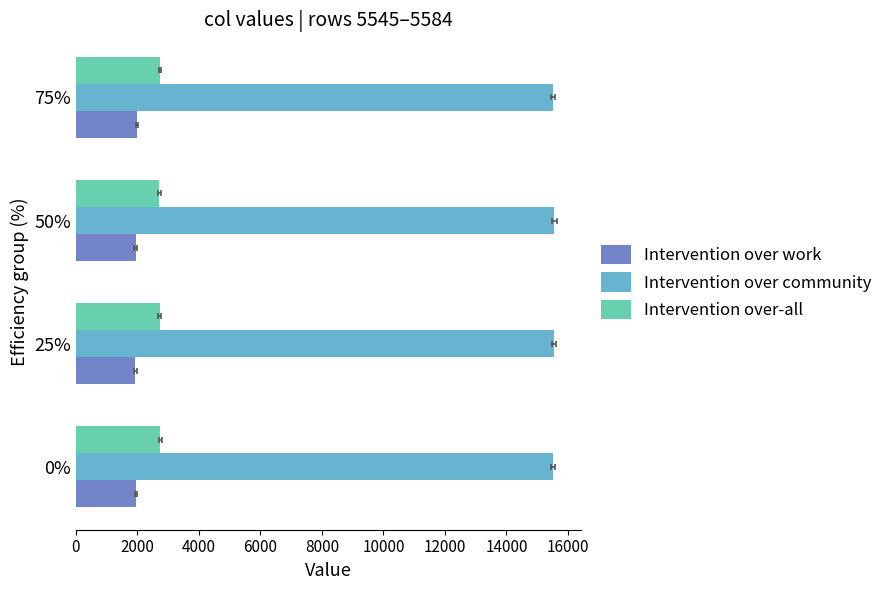

Between 25% and 50%, which is larger?

50%